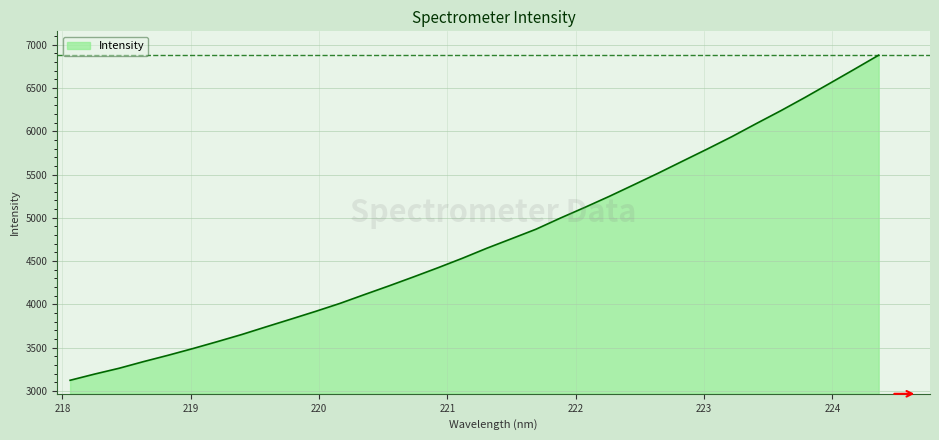

What is the minimum value shown in the chart?

3123.2